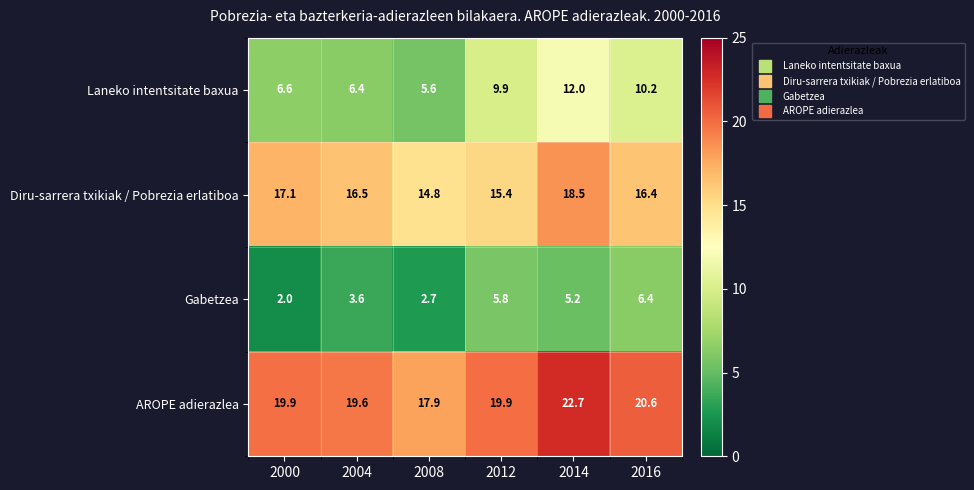

What is the total value across all series at 2004?

46.1